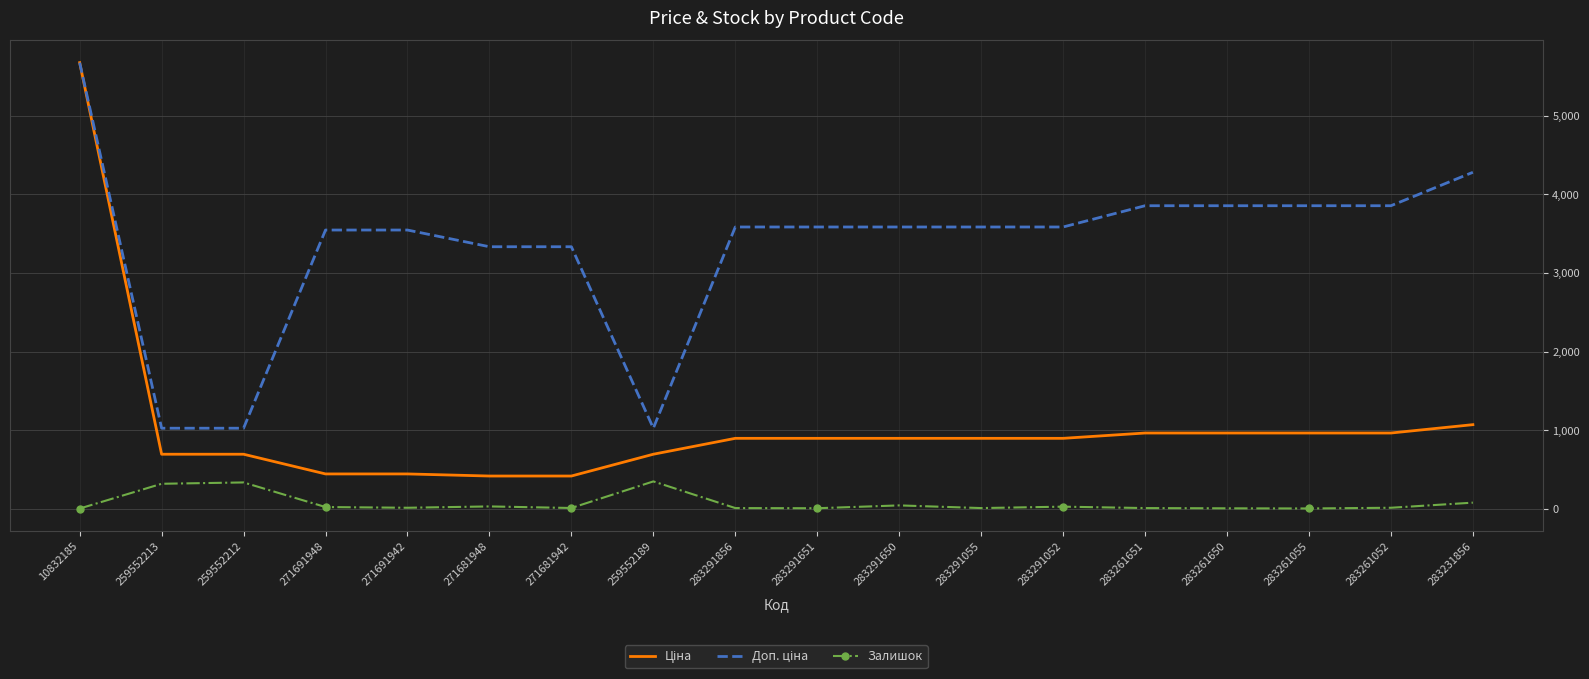

At which category is the sum across all series the highest?

10832185